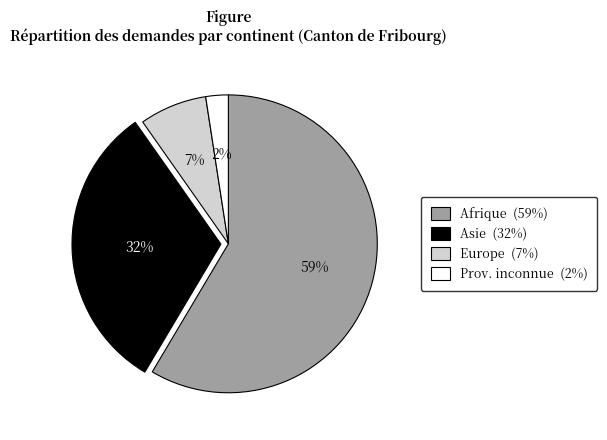

To the nearest percent, what is the average slice percentage?

25%